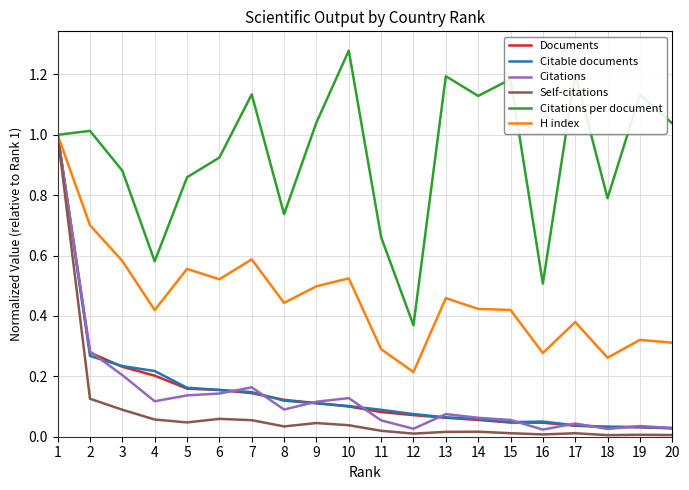

The value of Citations per document at 2 is 1.7. True or false?

False